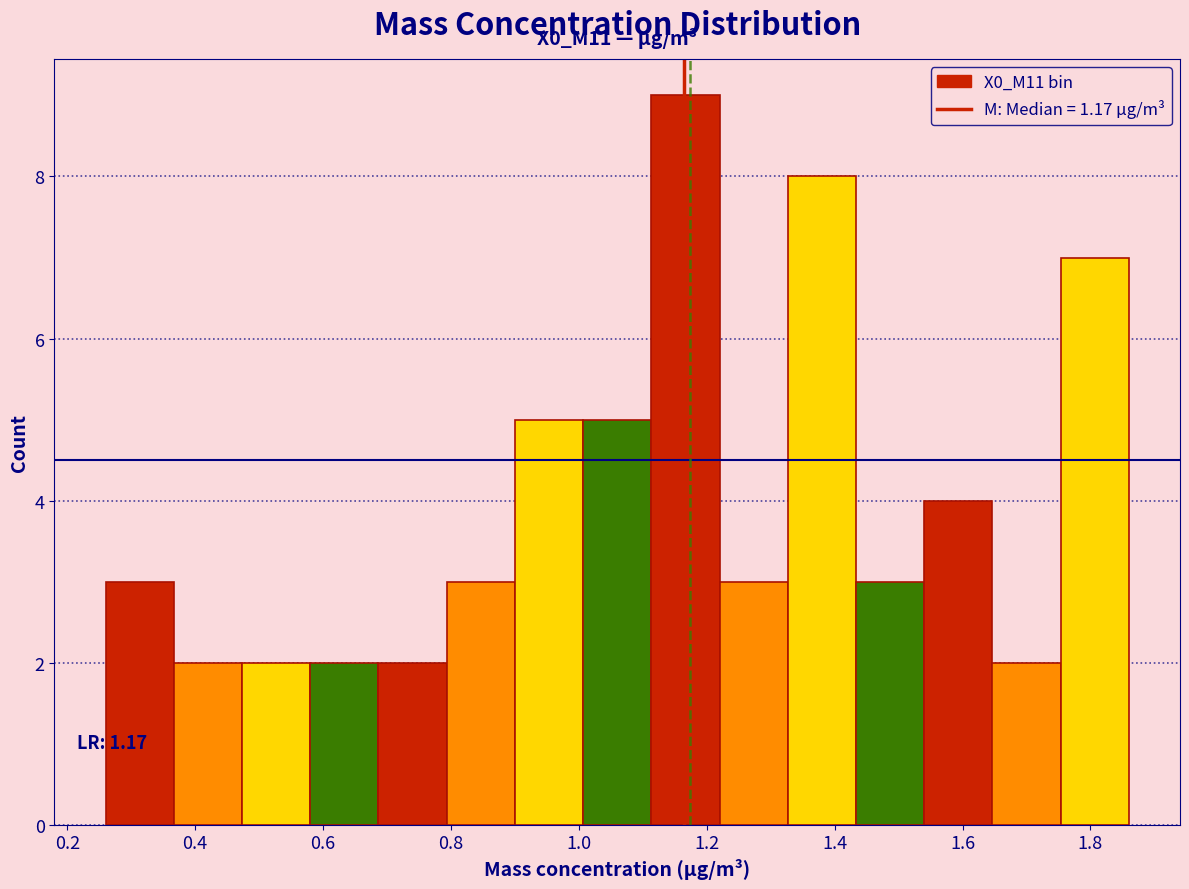

Over which range of the x-axis is the bar tallest?

1.12 to 1.22